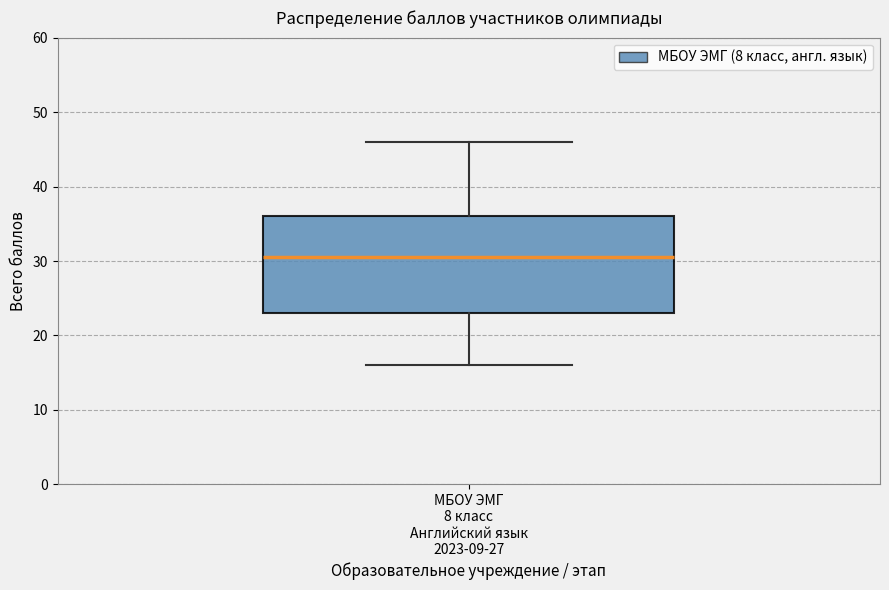

Where does the lower whisker of the box for МБОУ ЭМГ 8 класс Английский язык 2023-09-27 end on the y-axis? The values are not printed on the chart, so give them approximately, as read against the axis.

16